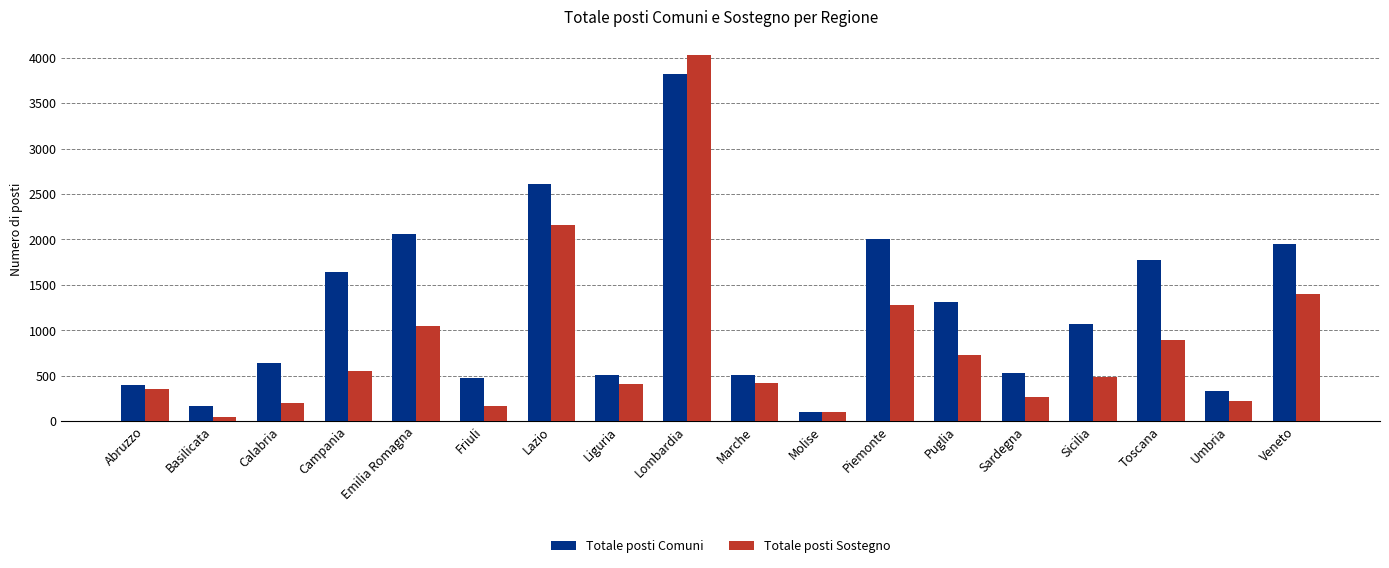

What is the difference between the Totale posti Sostegno values at Veneto and Basilicata?

1348